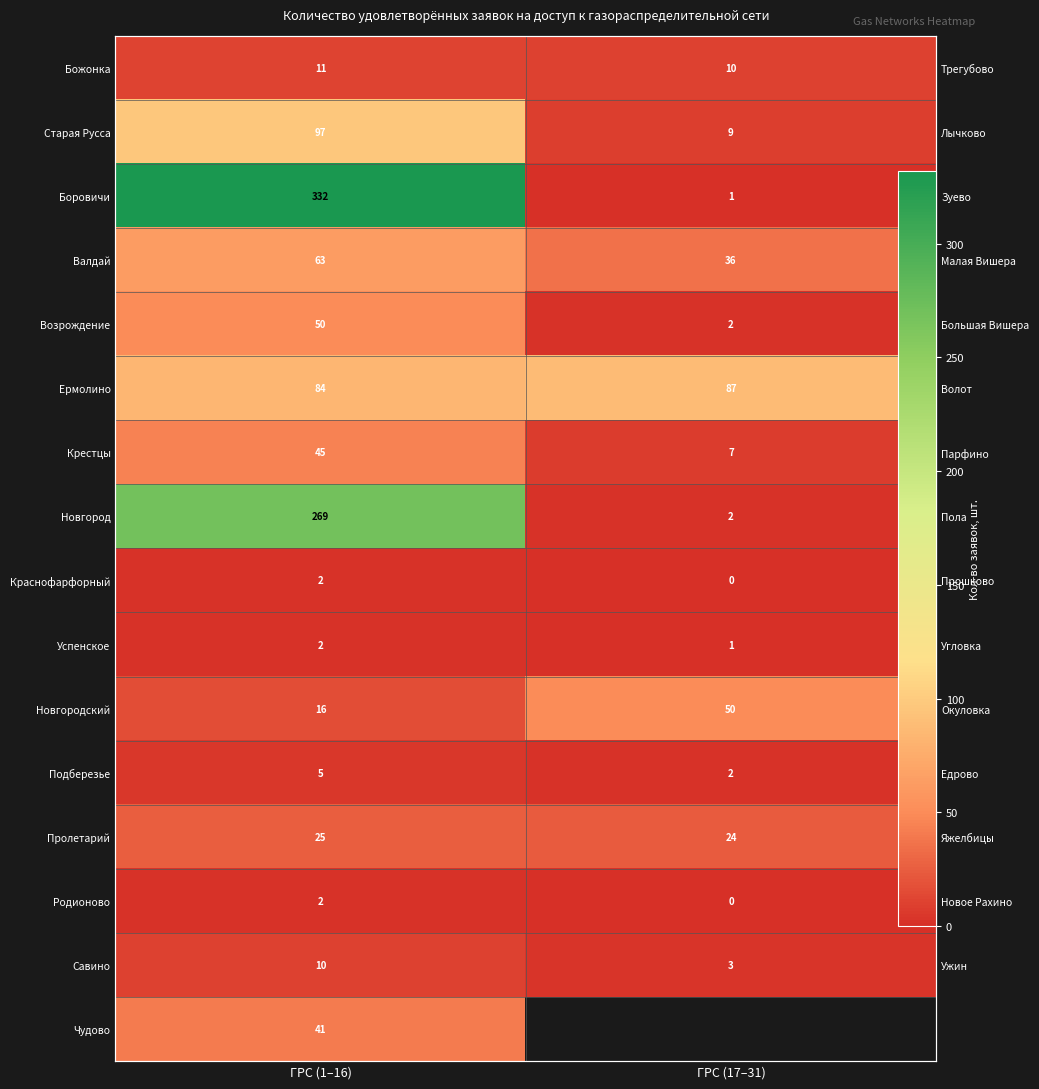

Where is Новгород nearest to the value 135?

ГРС (17–31)